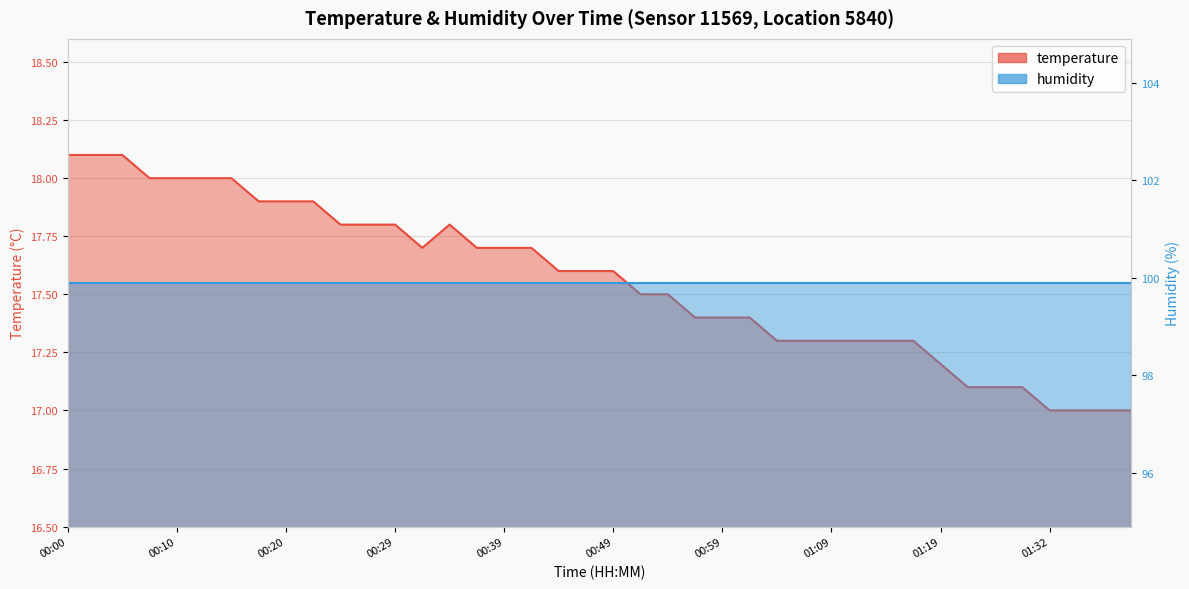

What is the label of the 9th point from the left?

00:20